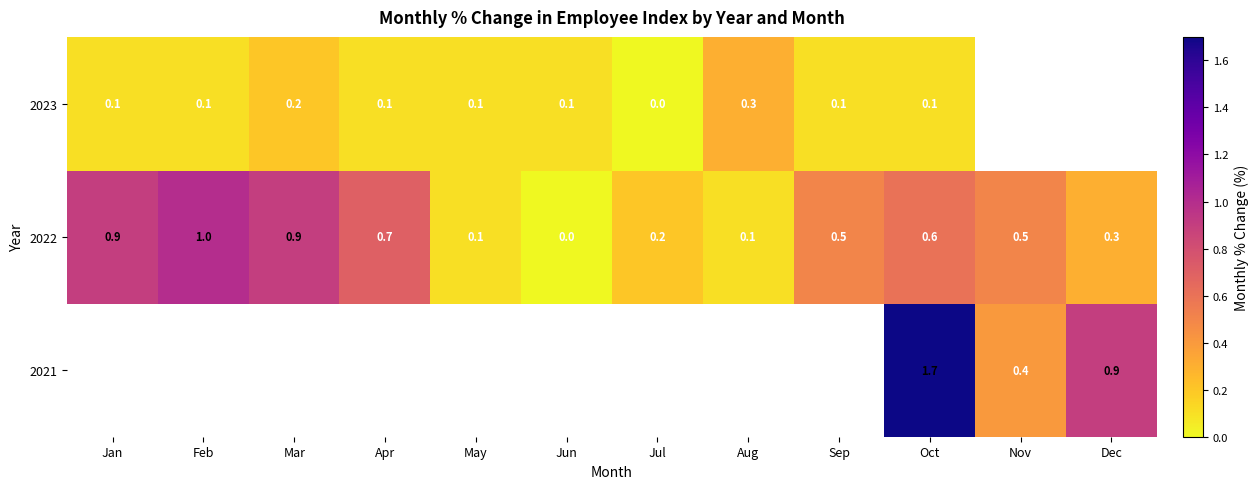

What is the highest value of the 2022 series?

1.0